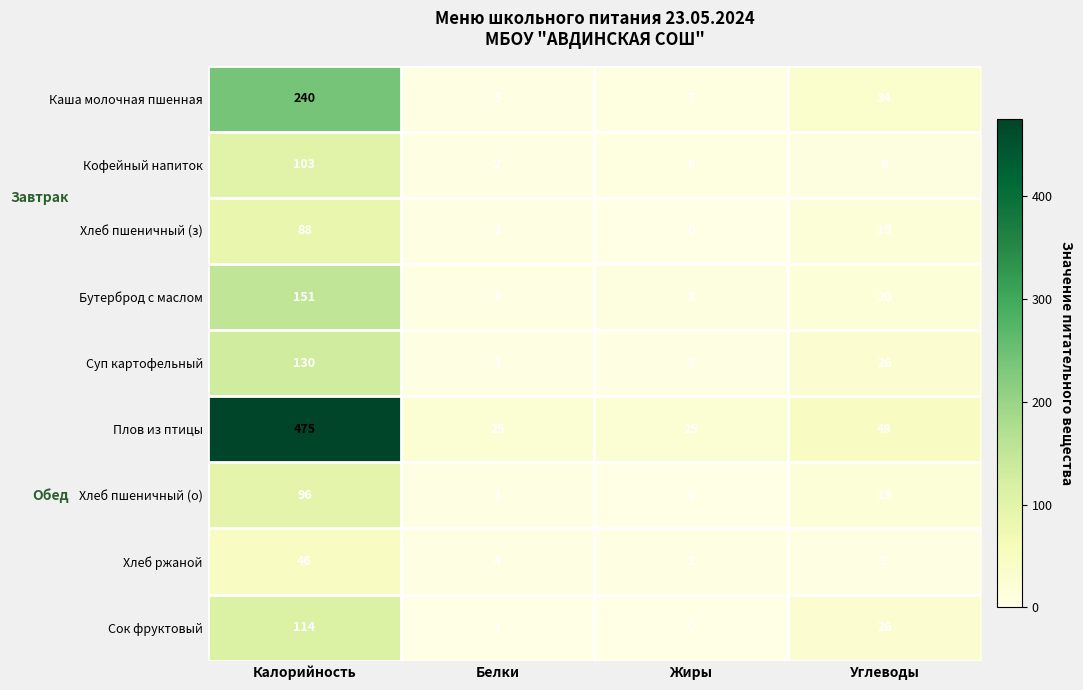

What is the difference between the maximum and minimum values in the Хлеб пшеничный (о) series?

96